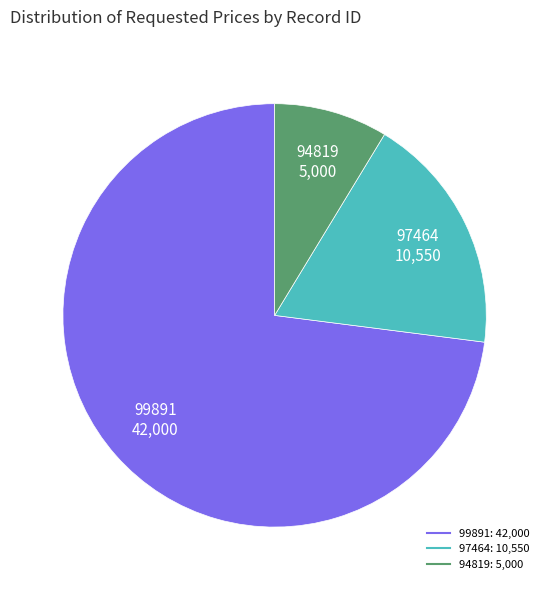

Which slice represents more than half of the pie?

99891